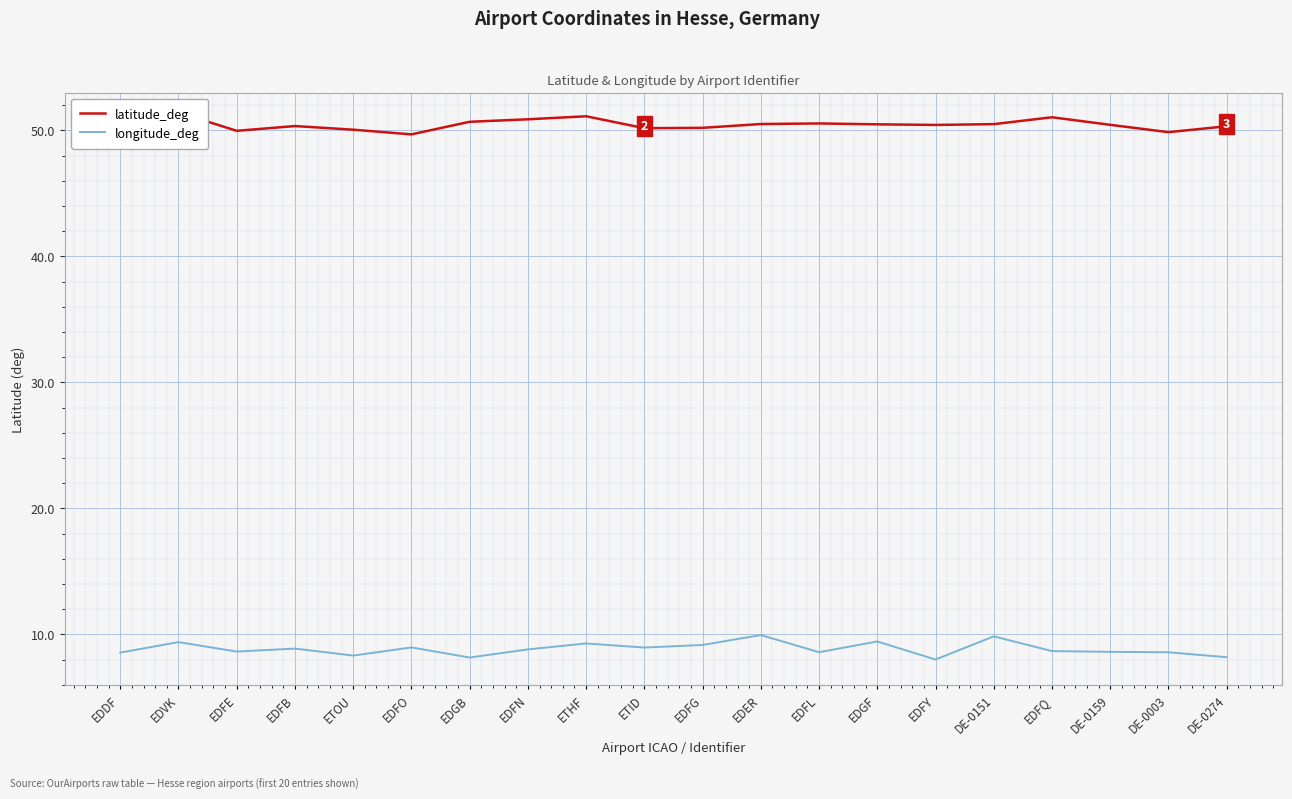

True or false: latitude_deg and longitude_deg intersect in this chart.

False